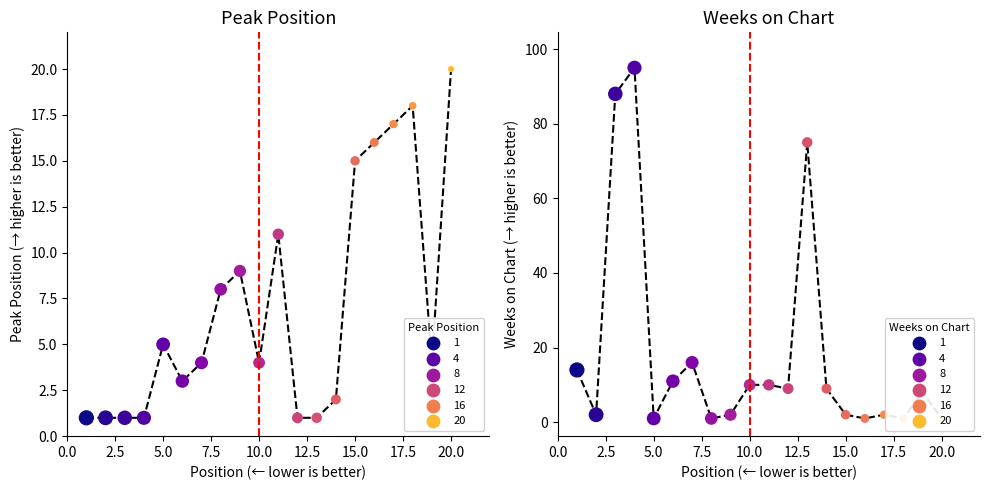

Which series contains the highest Y value?

Weeks on Chart